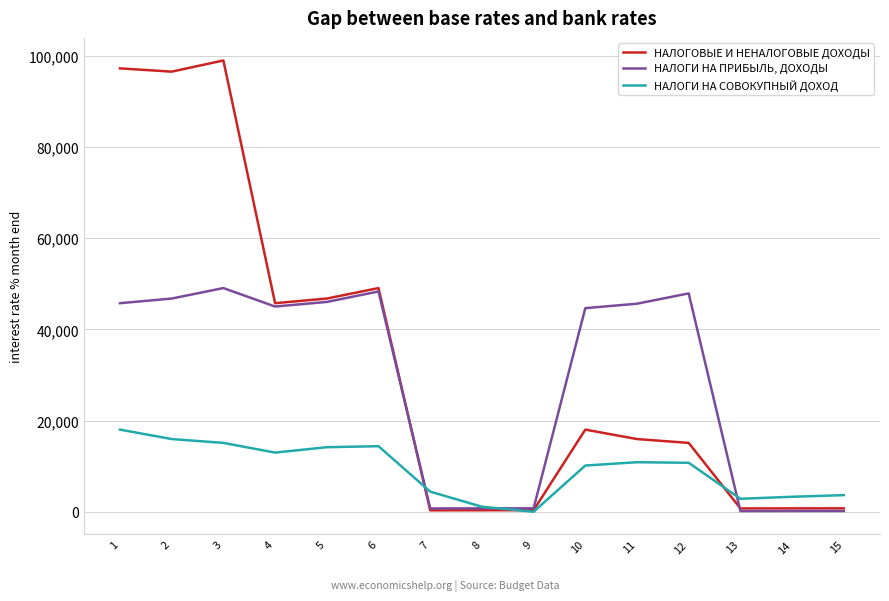

Rank the series by their average value, from lowest to highest.

НАЛОГИ НА СОВОКУПНЫЙ ДОХОД, НАЛОГИ НА ПРИБЫЛЬ, ДОХОДЫ, НАЛОГОВЫЕ И НЕНАЛОГОВЫЕ ДОХОДЫ